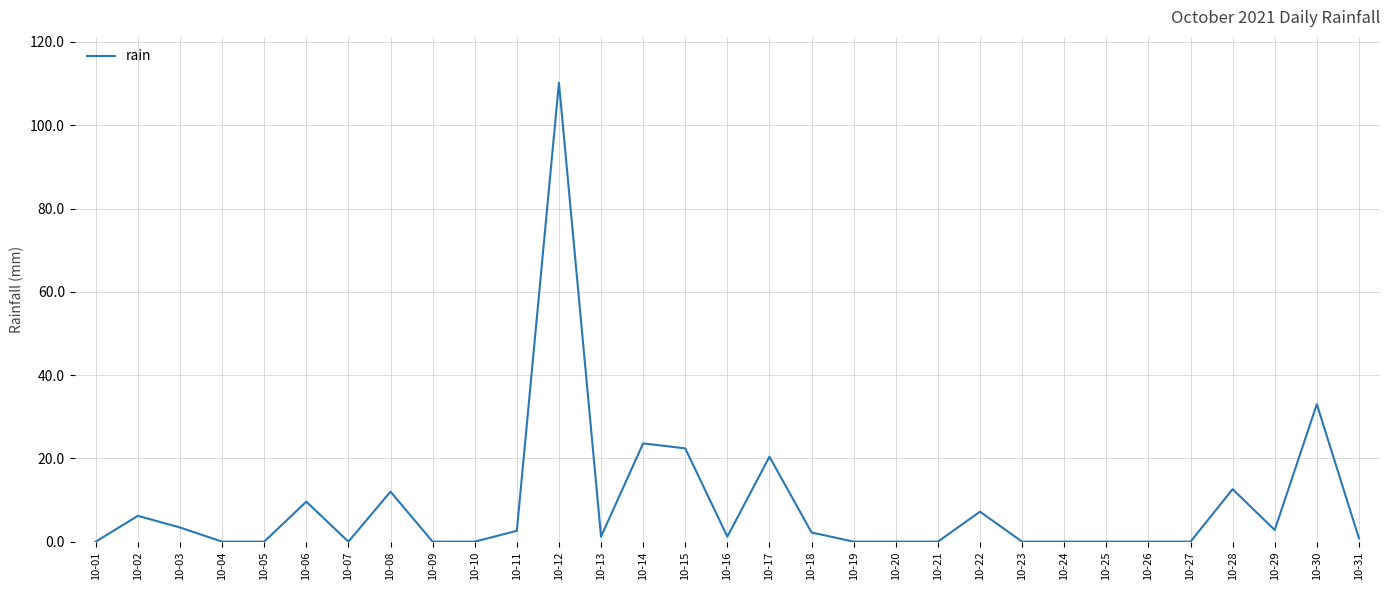

What is the sum of all values?

271.4